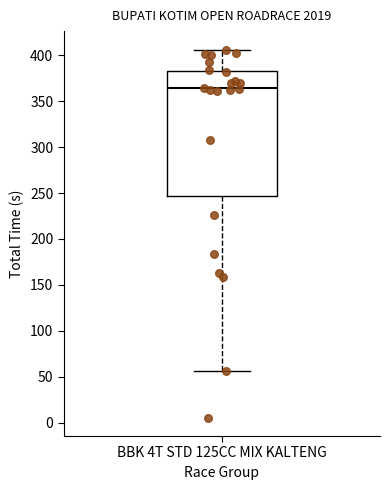

Where does the lower whisker of the box for BBK 4T STD 125CC MIX KALTENG end on the y-axis? The values are not printed on the chart, so give them approximately, as read against the axis.

55